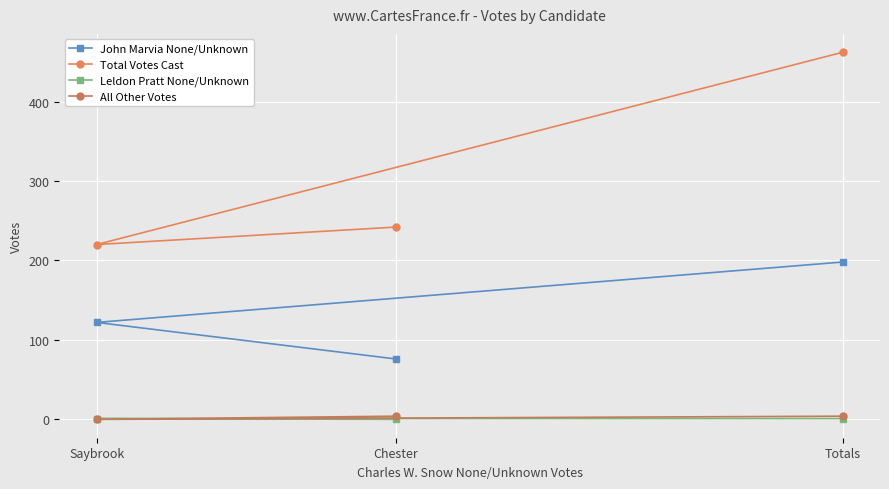

What is the greatest value displayed?

462